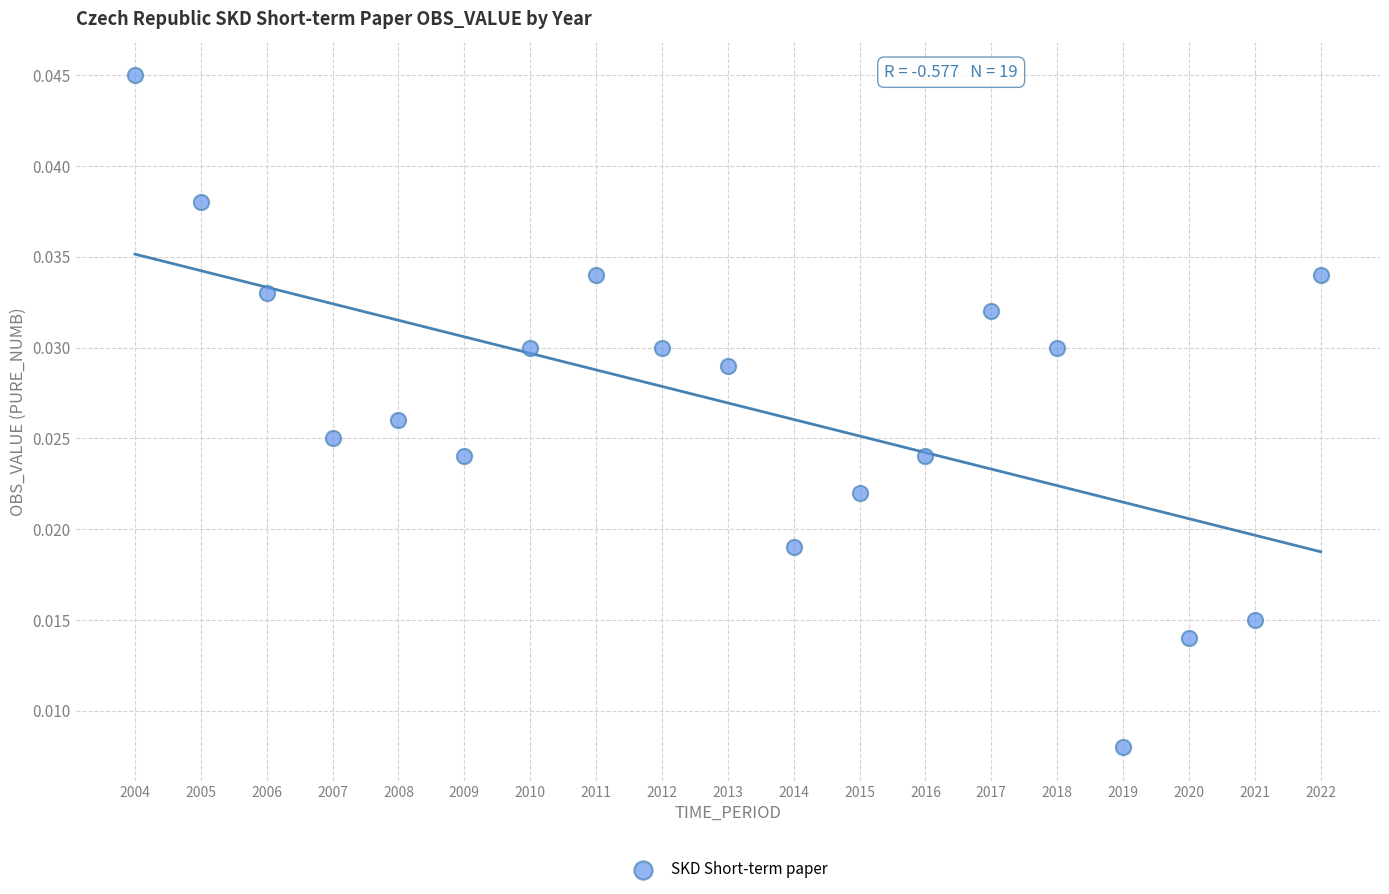

What is the range of X values (max minus min)?

18.0